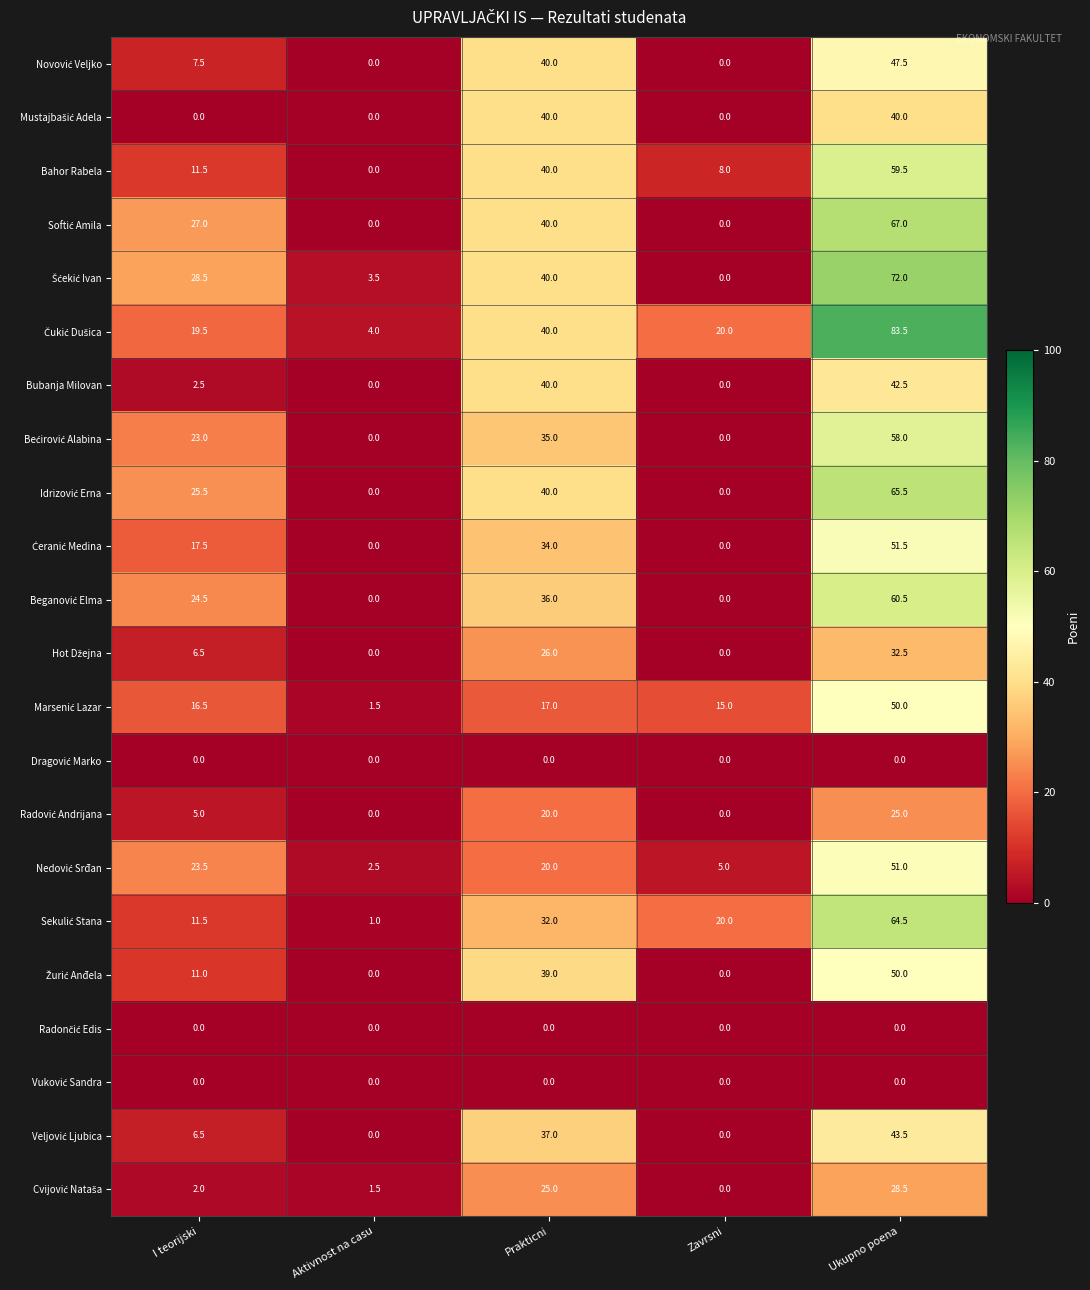

What is the greatest value displayed?

83.5